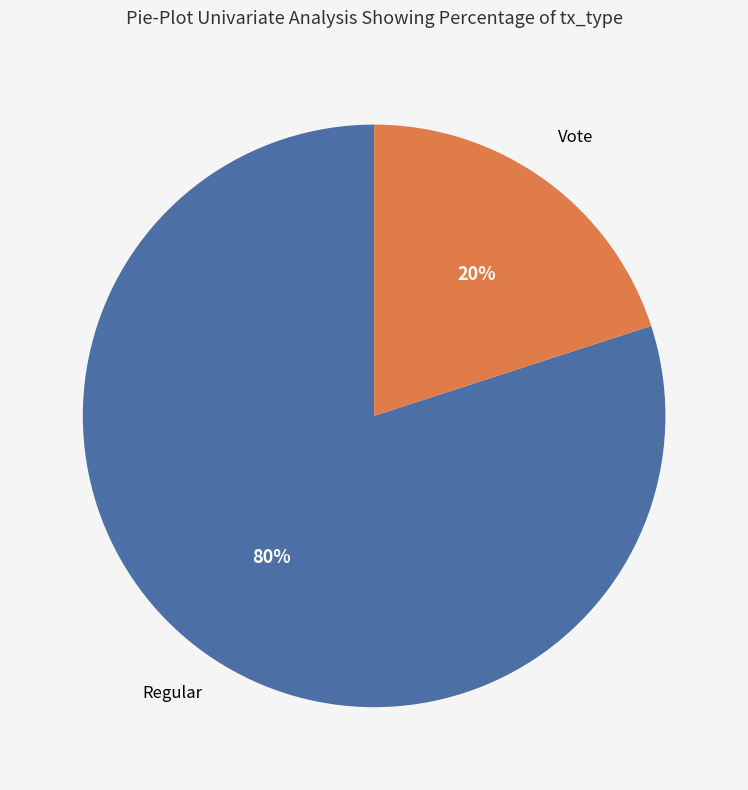

To the nearest percent, what is the difference between the largest and smallest slice percentages?

60%